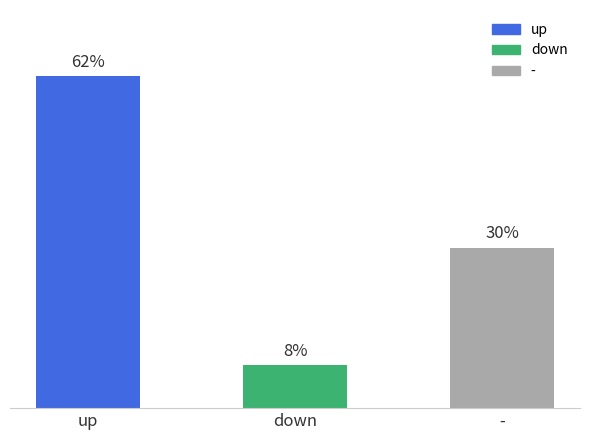

Rank the series at down from lowest to highest value.

-, up, down